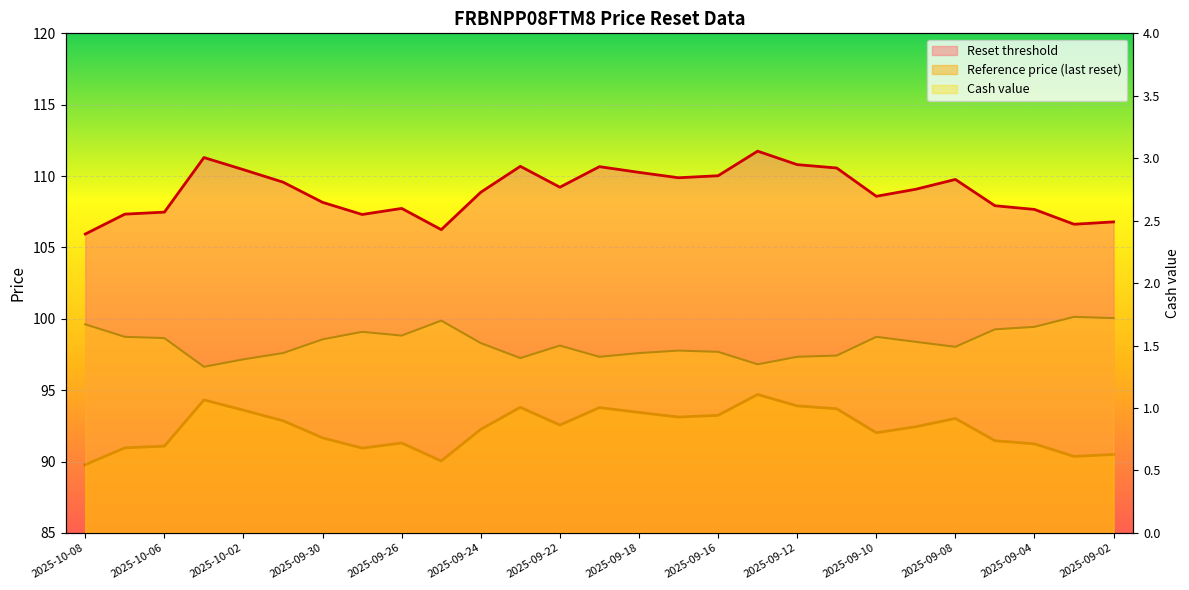

True or false: Cash value and Reset threshold intersect in this chart.

False